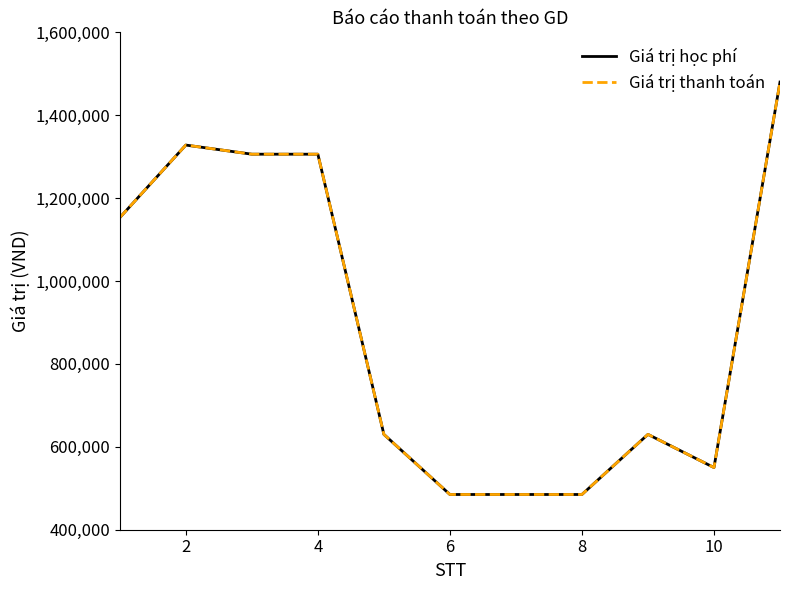

Is this an area chart (filled region under the line)?

No